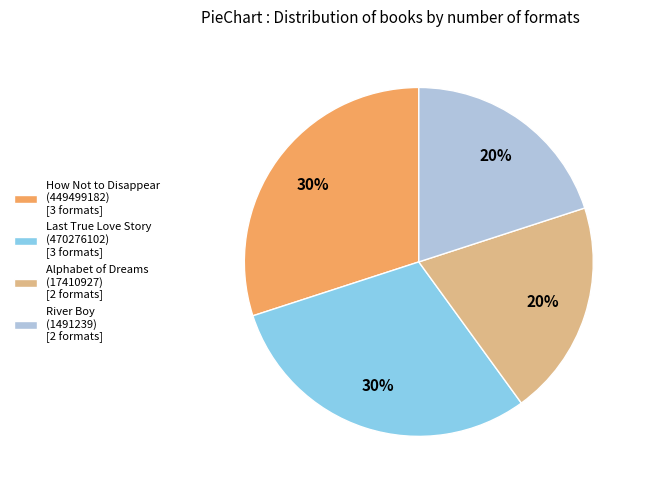

To the nearest percent, what is the average slice percentage?

25%